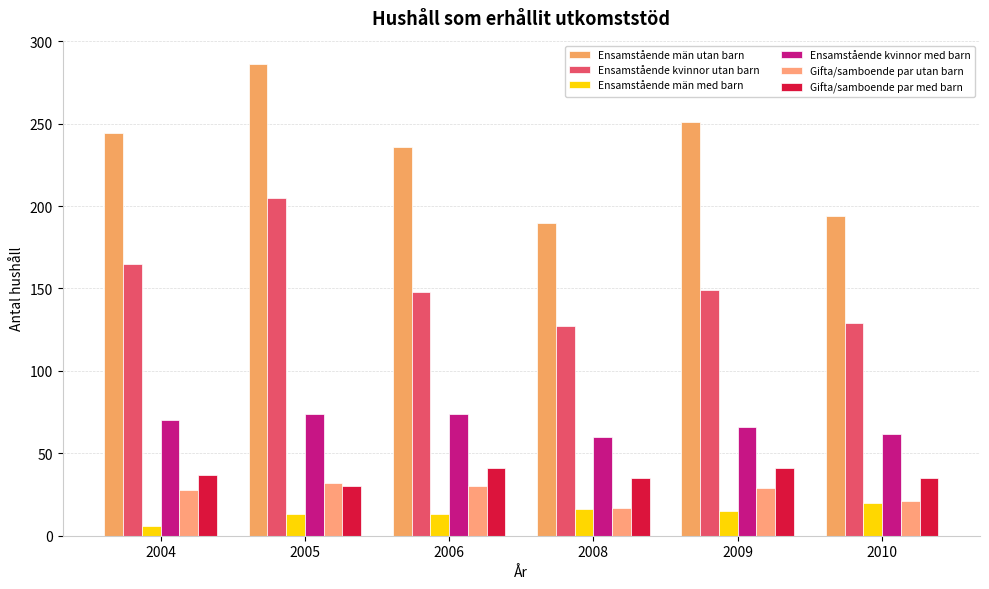

Which series has the largest range (max minus min)?

Ensamstående män utan barn